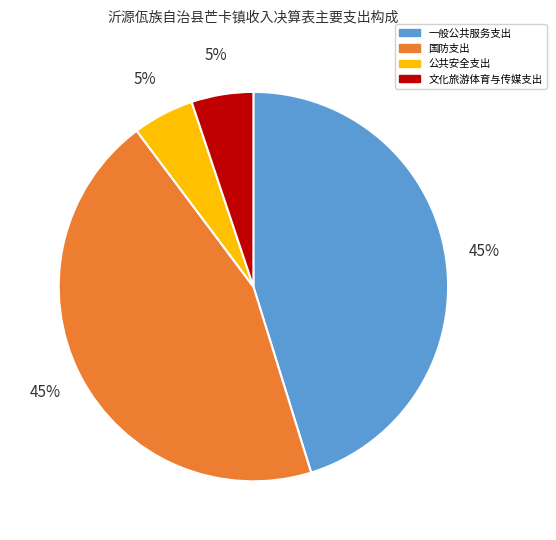

Does 文化旅游体育与传媒支出 account for over 50% of the chart?

No